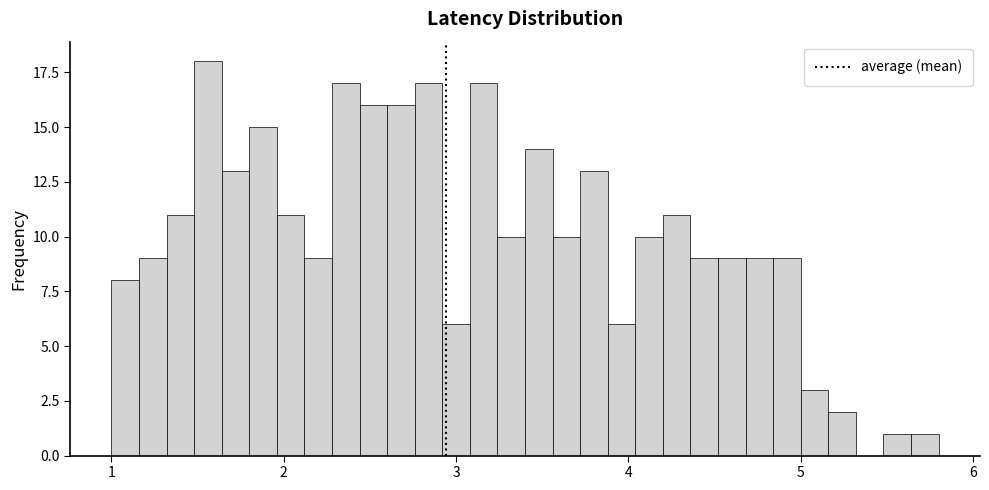

Around what value on the x-axis is the tallest bar? Give the approximate position of its centre, as read against the axis.

1.6